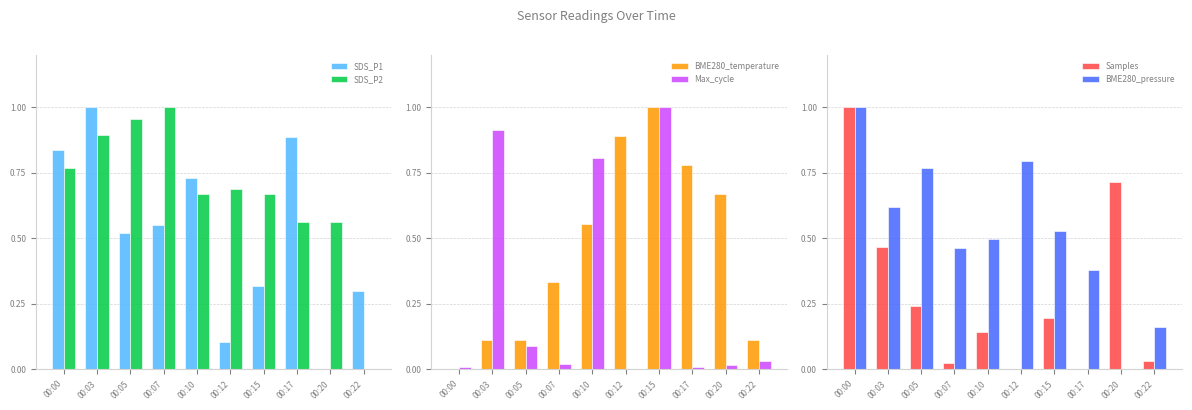

How many distinct data groups are displayed?

6